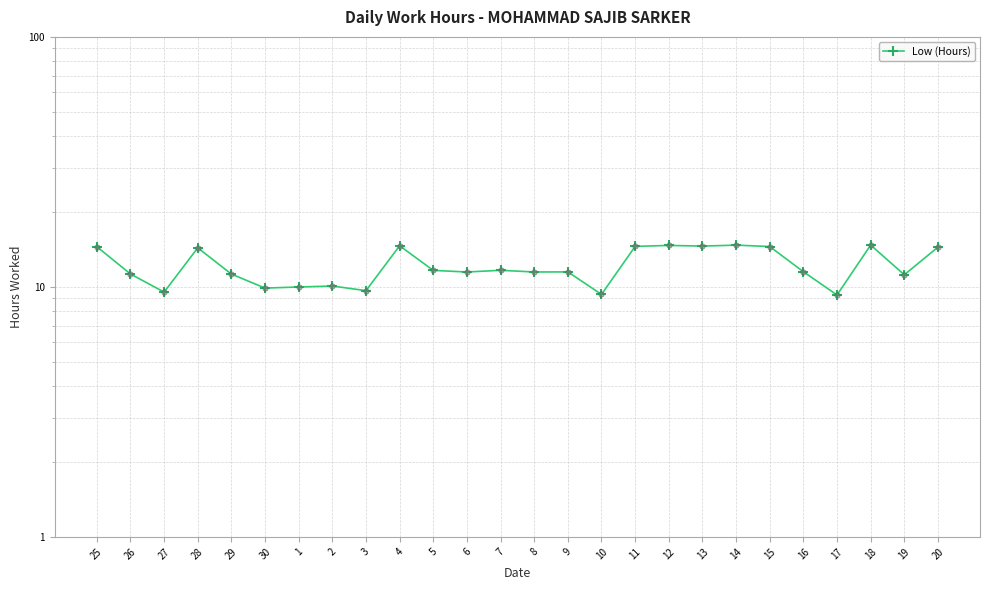

What is the change in value from 4 to 8?

-3.1